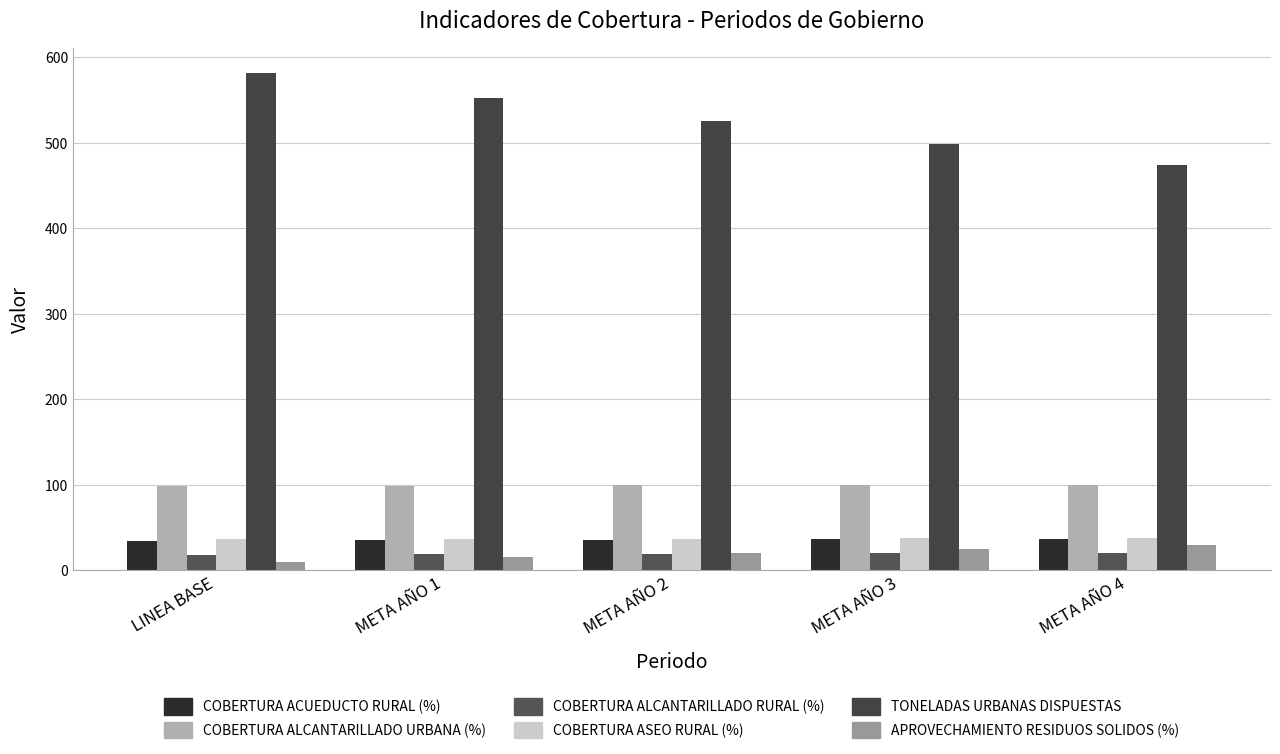

What is the difference between the COBERTURA ACUEDUCTO RURAL (%) values at LINEA BASE and META AÑO 4?

2.0